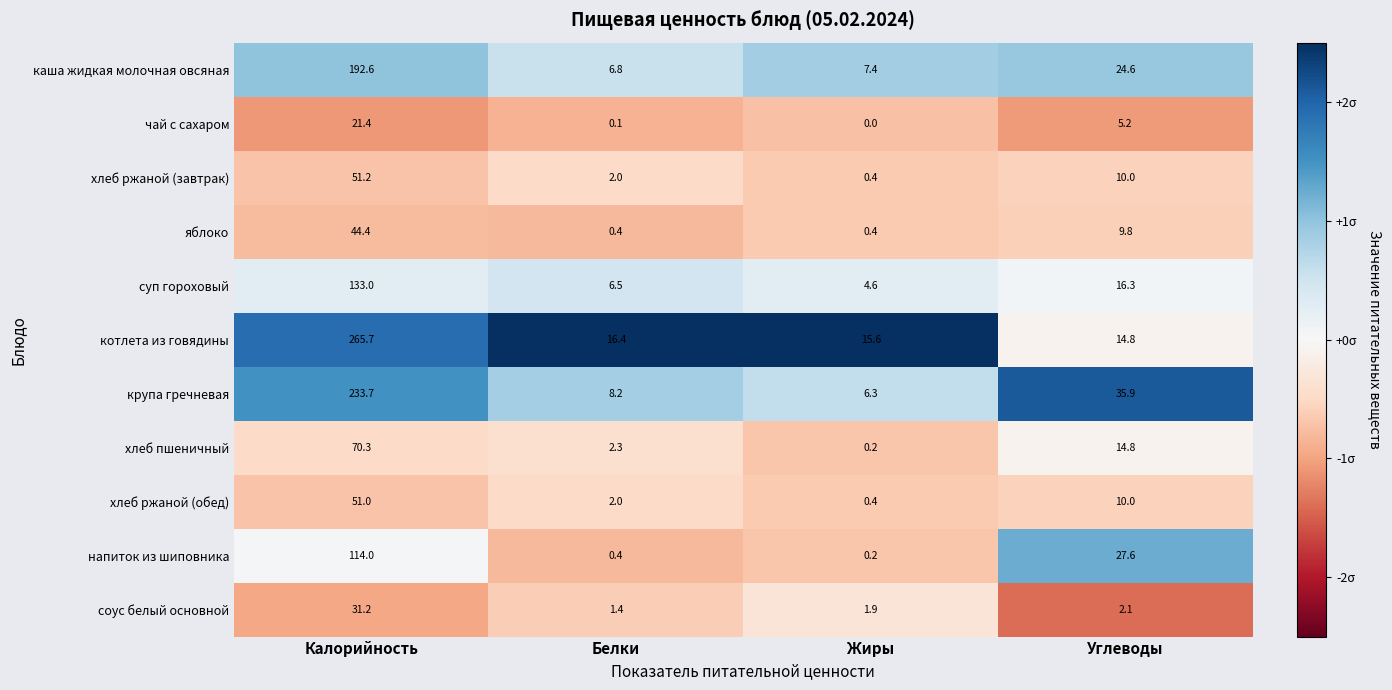

What is the minimum value shown in the chart?

0.0